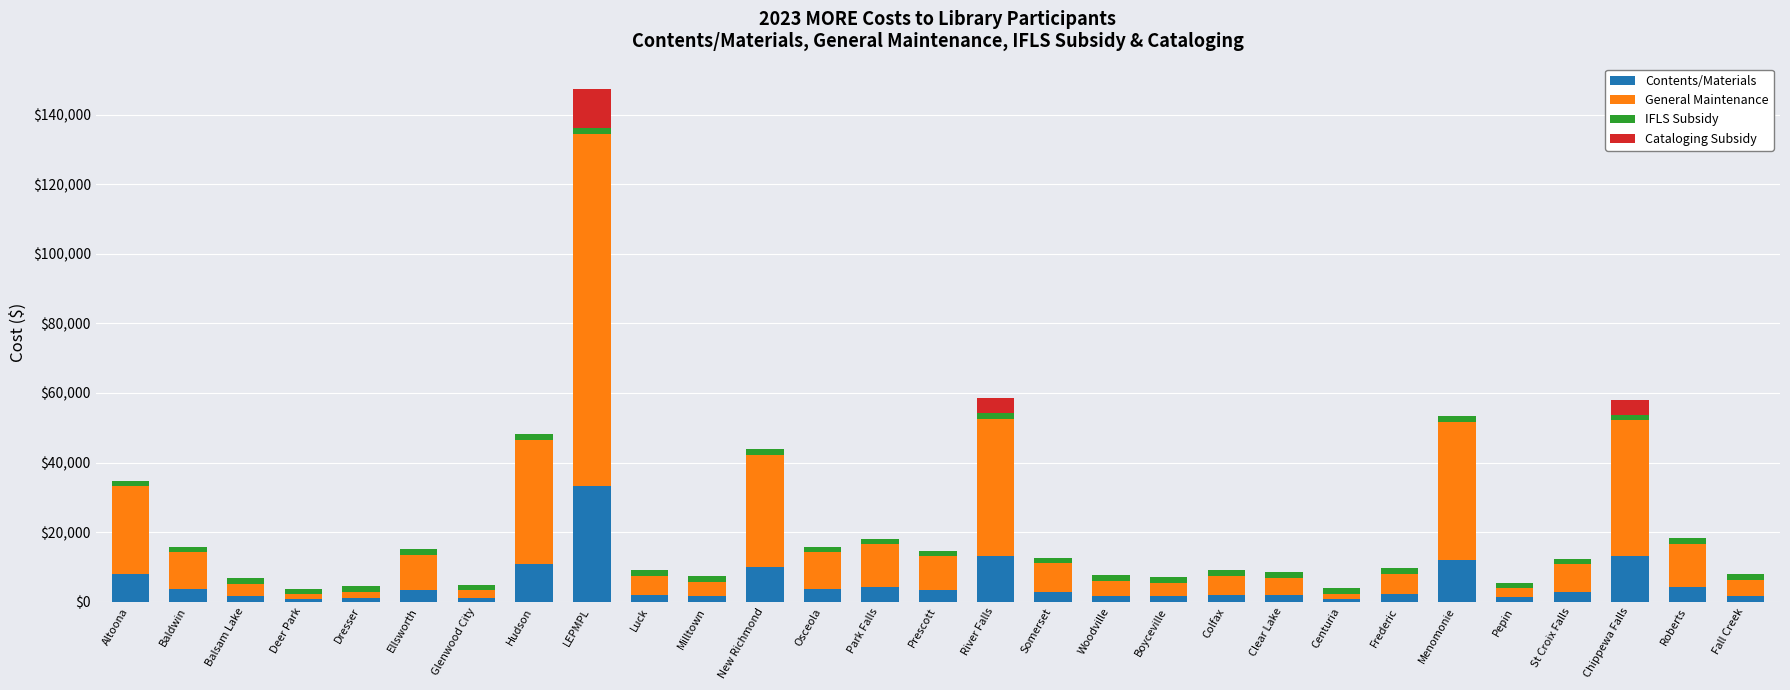

What is the sum of all Contents/Materials values?

149362.0